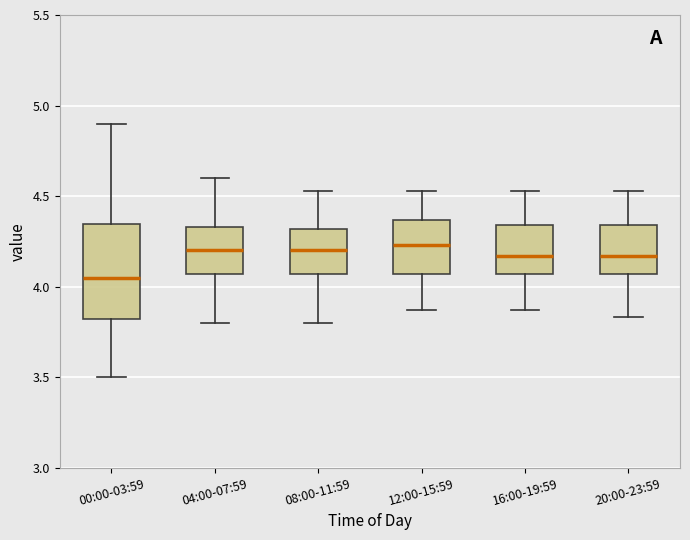

Where does the lower whisker of the box for 04:00-07:59 end on the y-axis? The values are not printed on the chart, so give them approximately, as read against the axis.

3.80